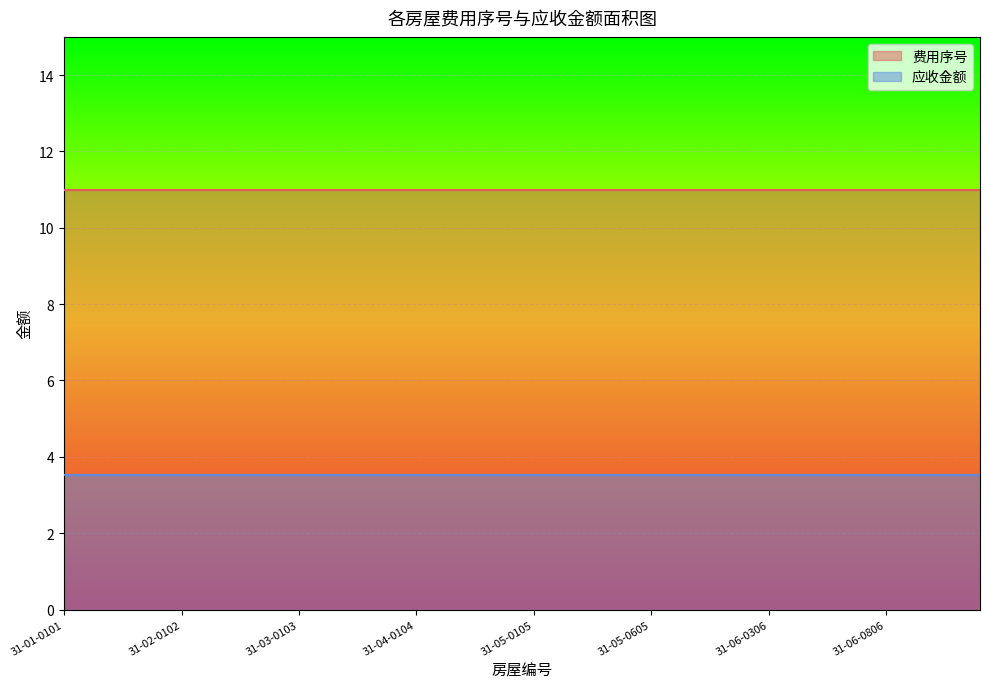

The 应收金额 series shows 4.6 at 31-03-0503. True or false?

False